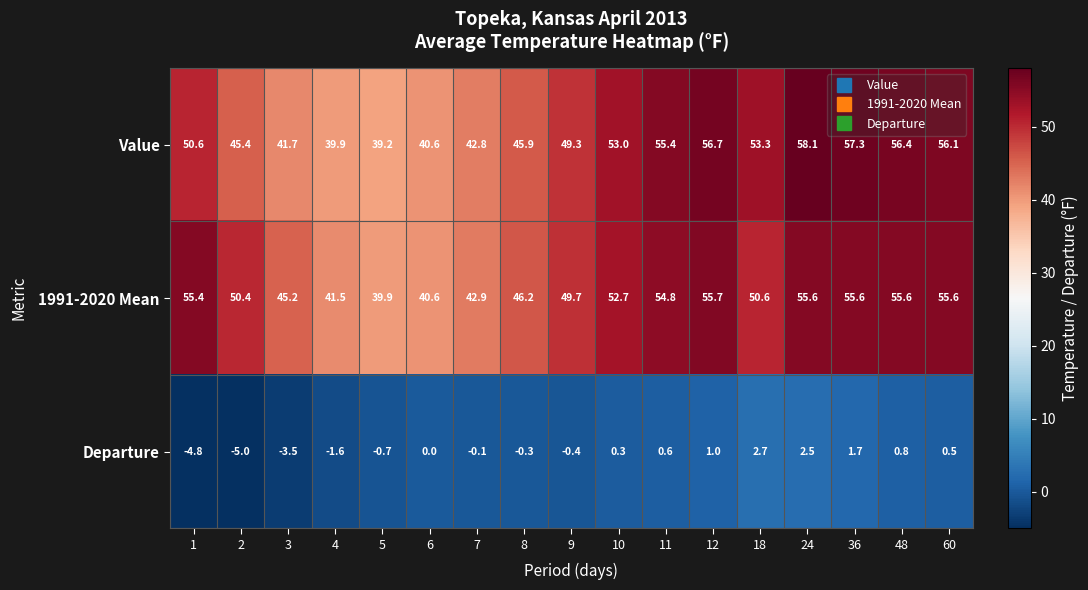

Between 2 and 6, which series saw the biggest shift?

1991-2020 Mean